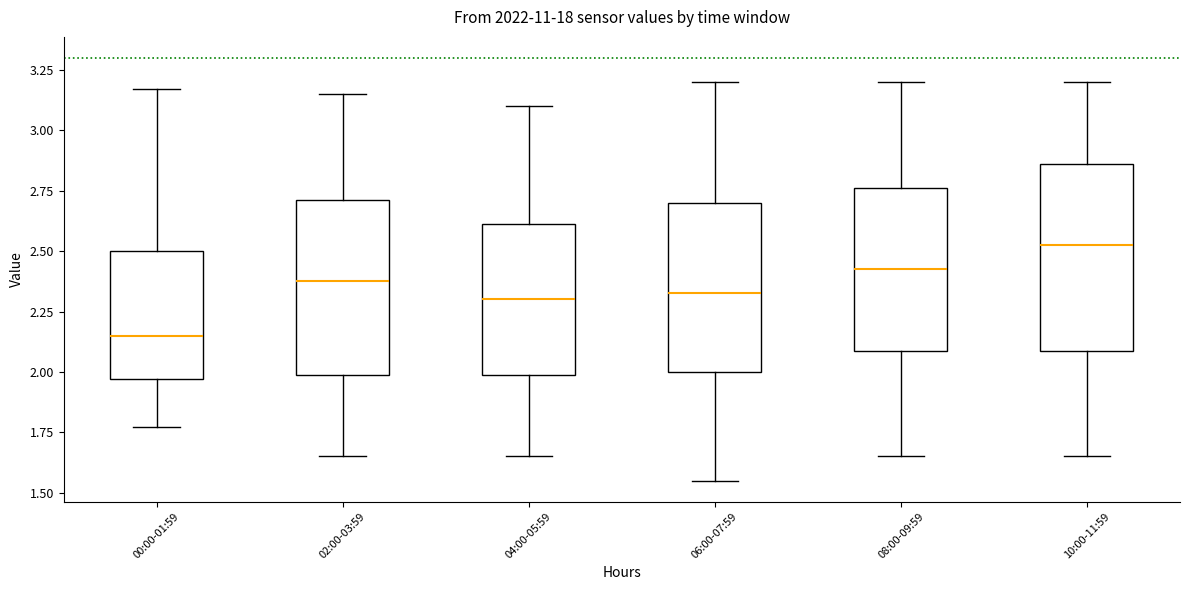

Which box has the lowest median line?

00:00-01:59